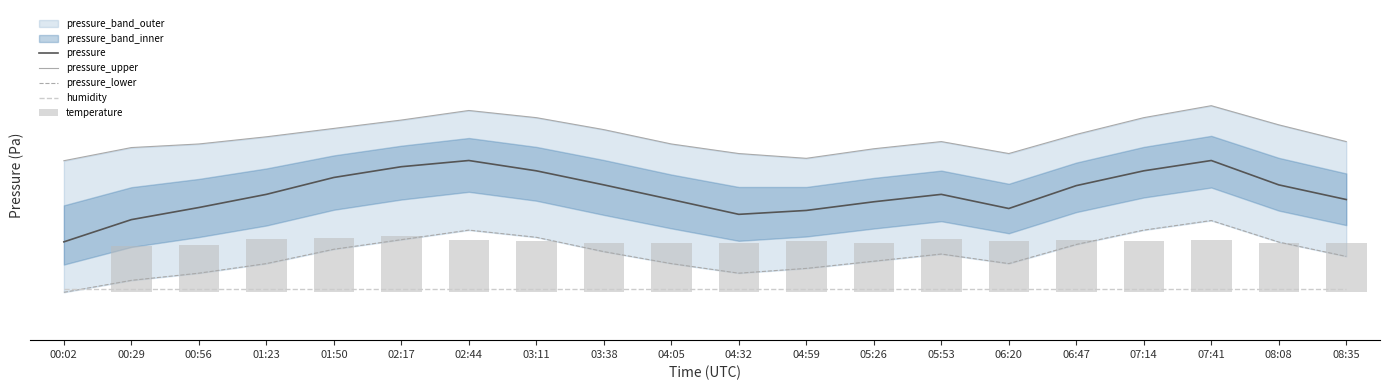

What is the sum of all temperature values?

404.7